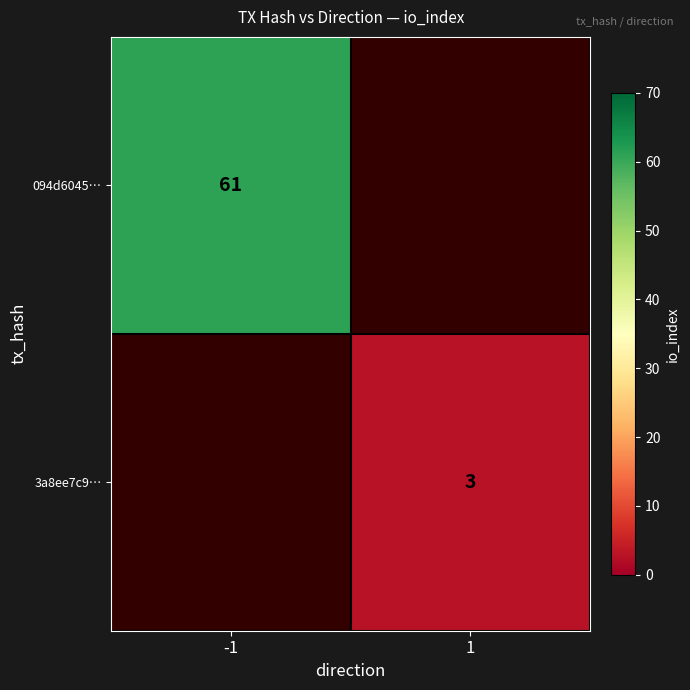

The value of 3a8ee7c9… at 1 is 5. True or false?

False